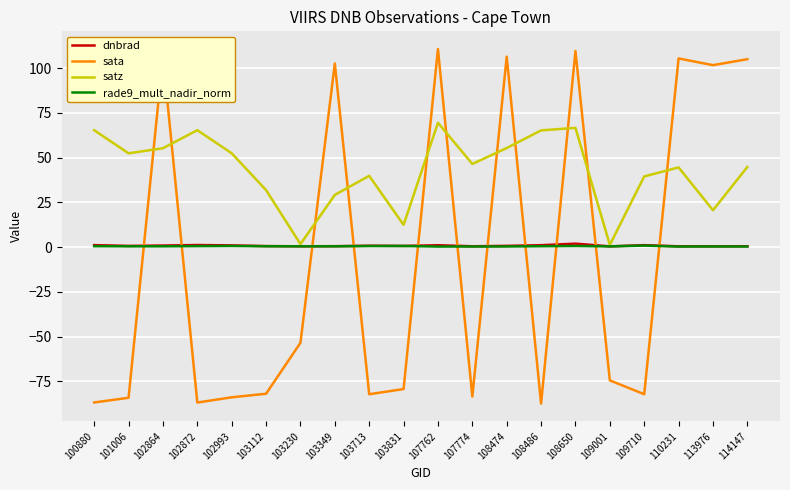

The satz series shows 101.2 at 108650. True or false?

False